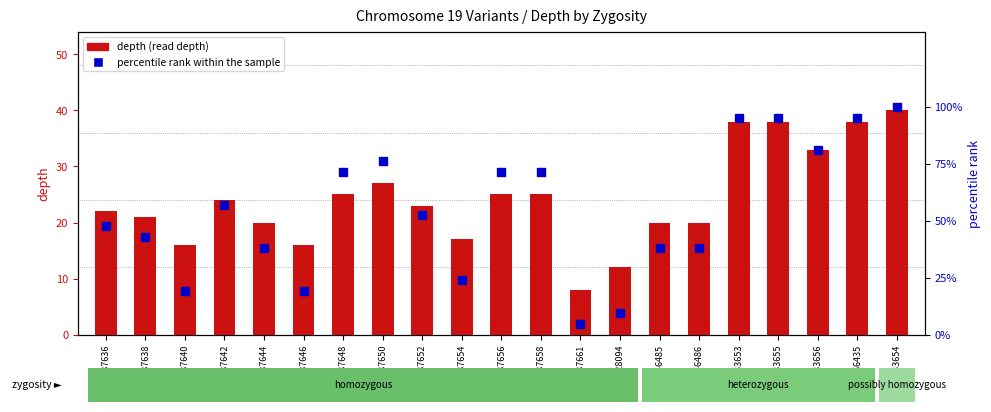

Where does the depth series first go above 23?

109737642